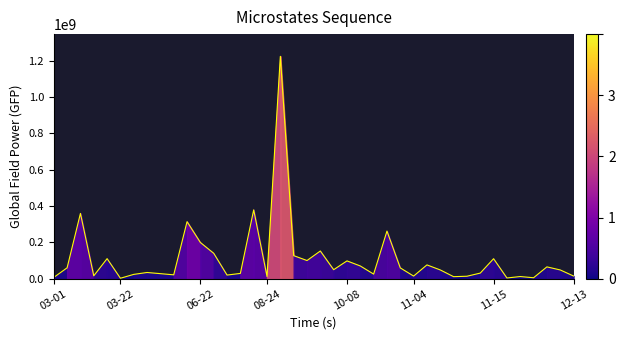

What is the maximum value shown in the chart?

1224682000